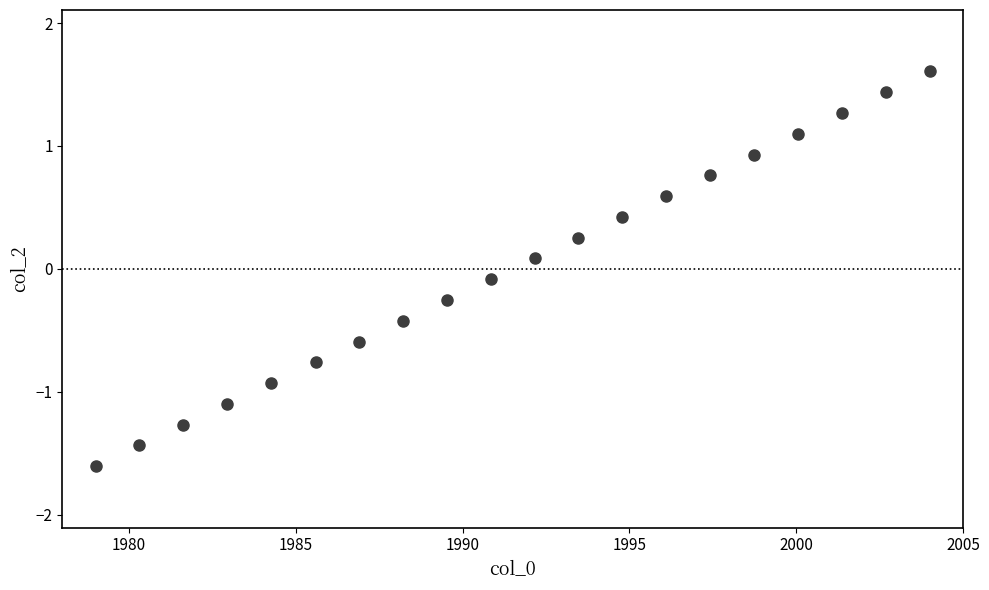

What is the range of Y values (max minus min)?

3.2